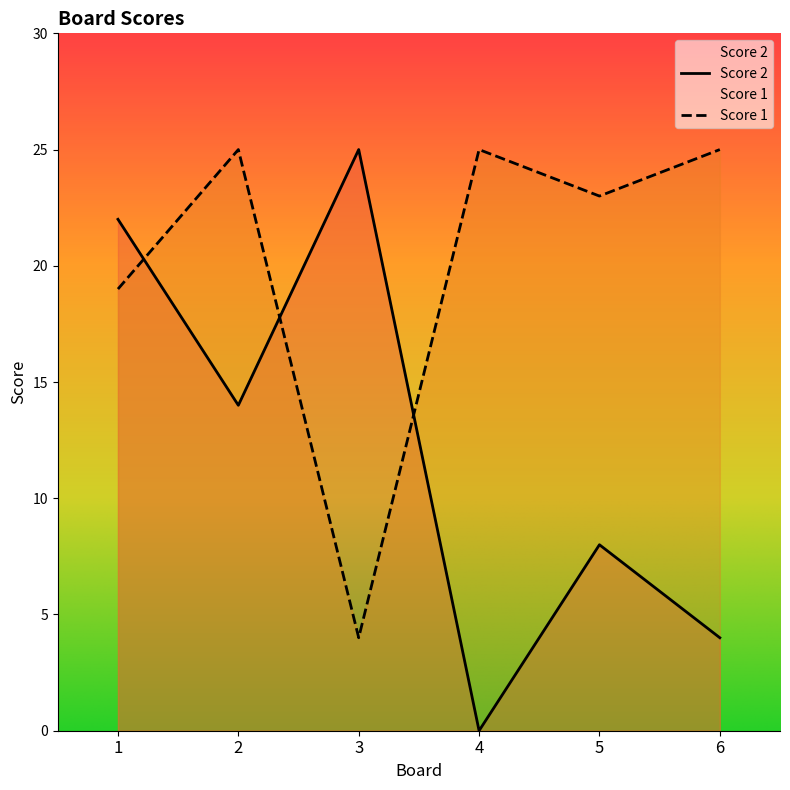

At 4, list the series in order from largest to smallest.

Score 1, Score 2